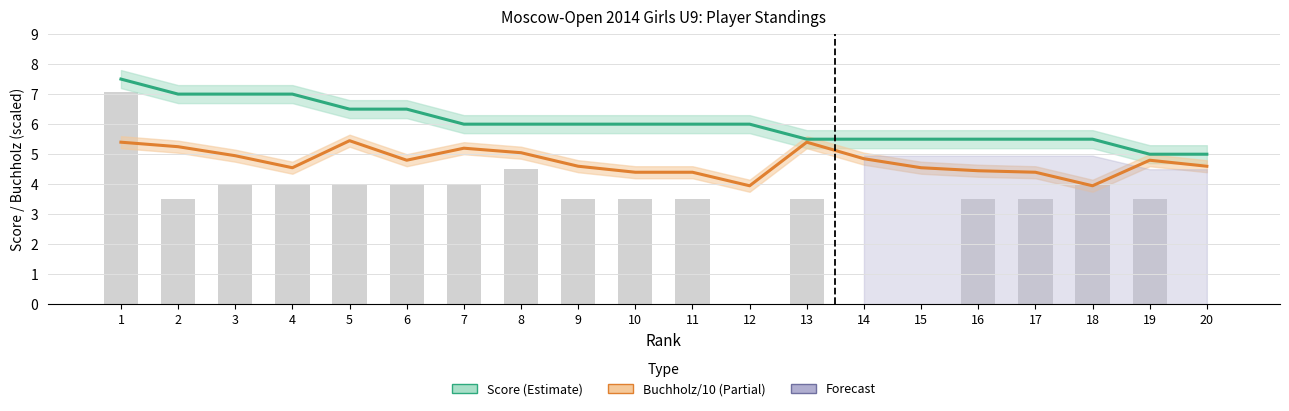

Which series has the largest total across all categories?

Score (Estimate)